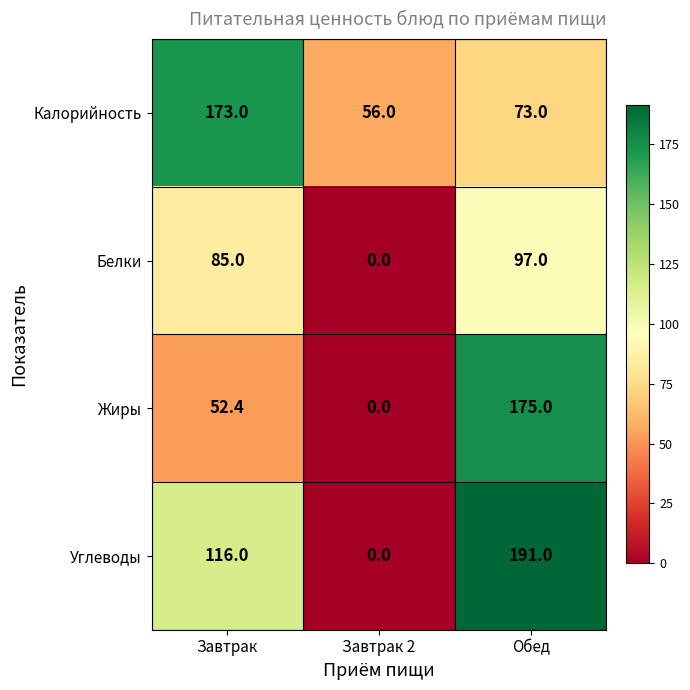

The Белки series shows 29.6 at Обед. True or false?

False